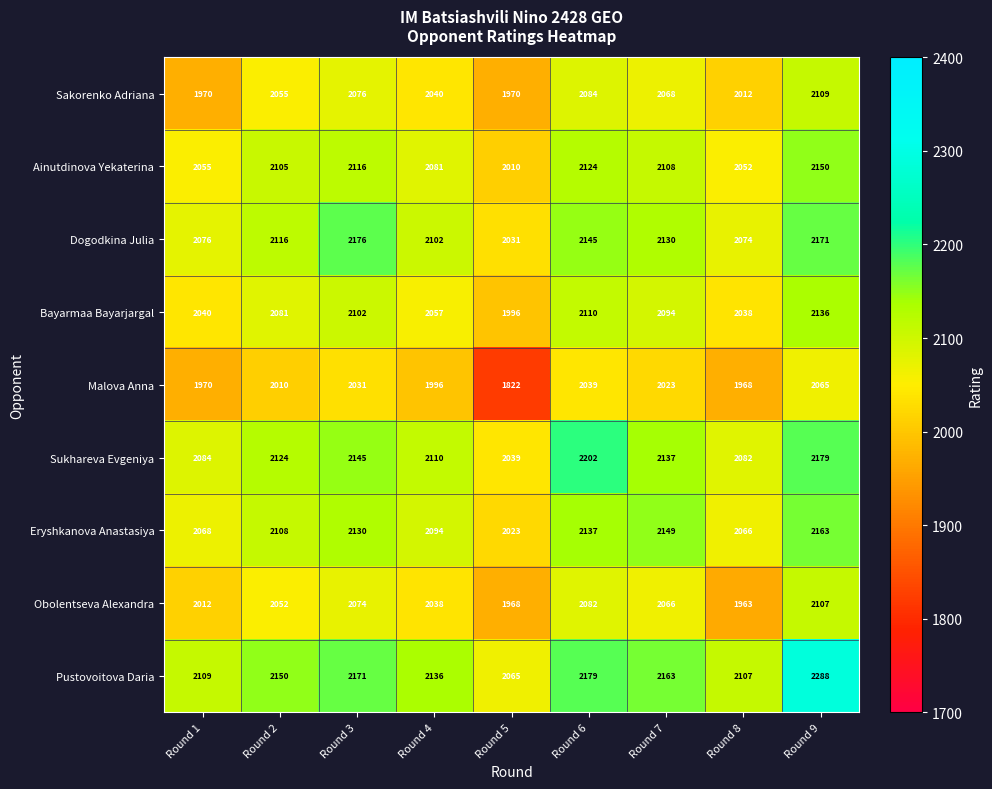

Which label corresponds to the smallest value in the chart?

Round 5